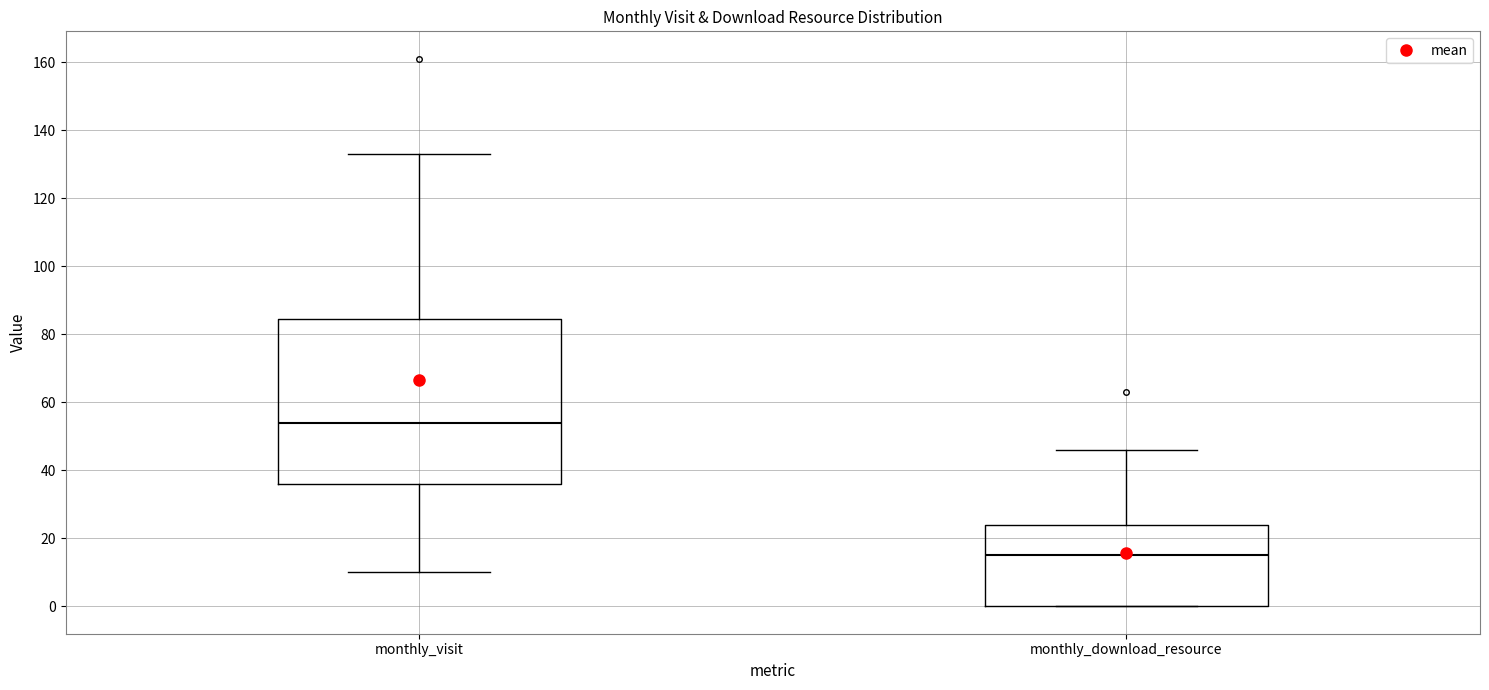

Which box has the lowest median line?

monthly_download_resource